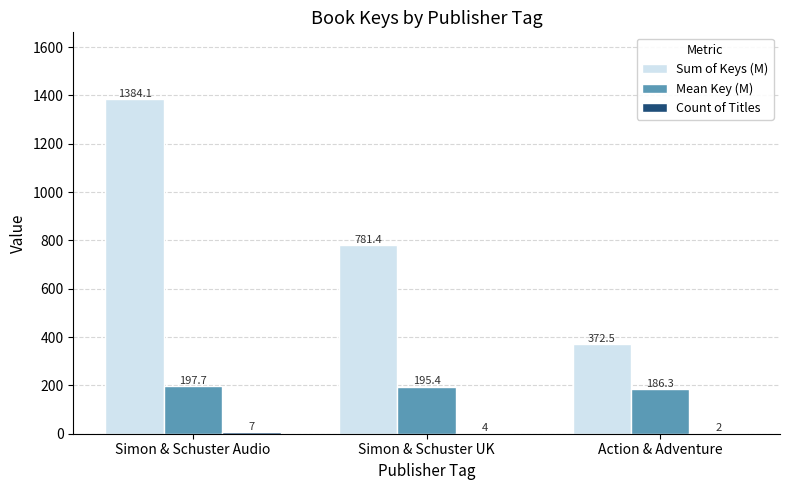

Which series changed the most between Simon & Schuster Audio and Simon & Schuster UK?

Sum of Keys (M)